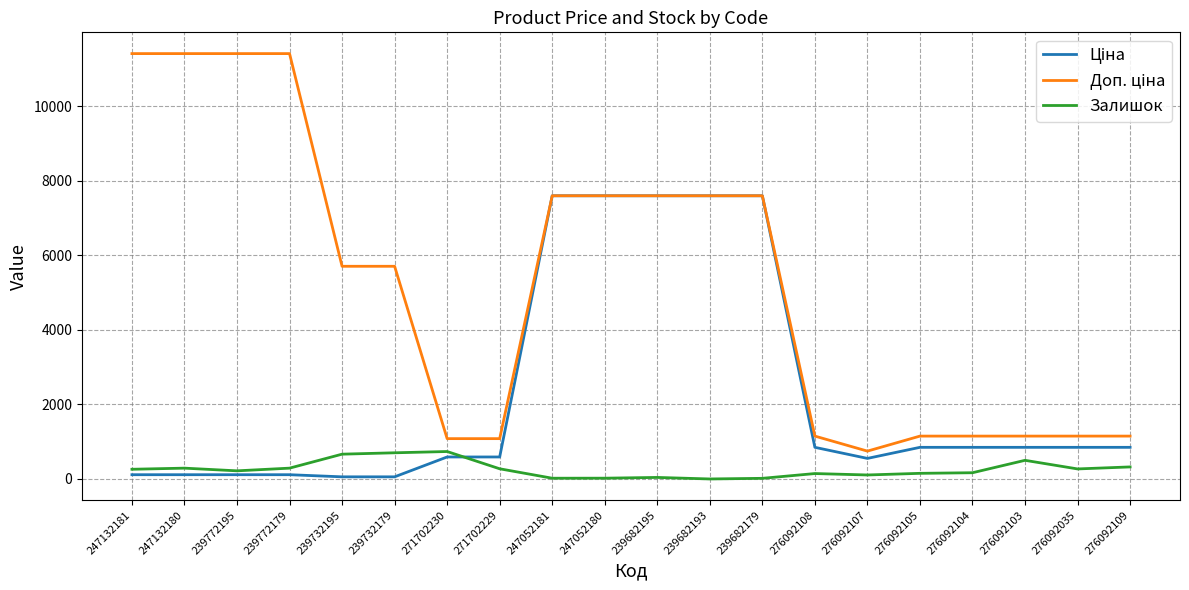

What is the maximum value shown in the chart?

11410.0